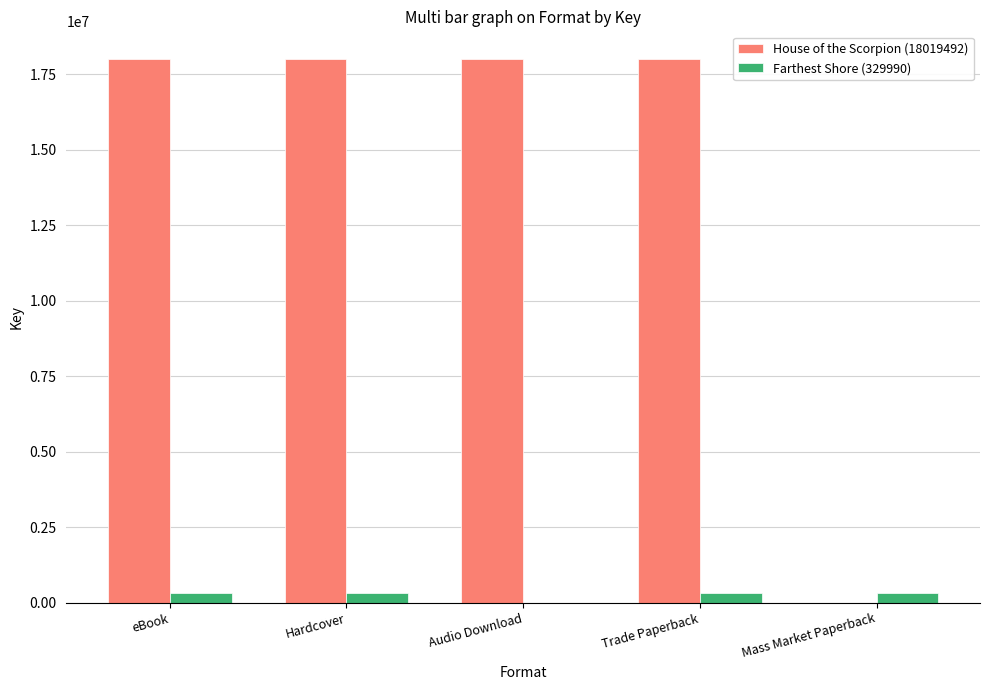

What are all the series names shown in the legend?

House of the Scorpion (18019492), Farthest Shore (329990)